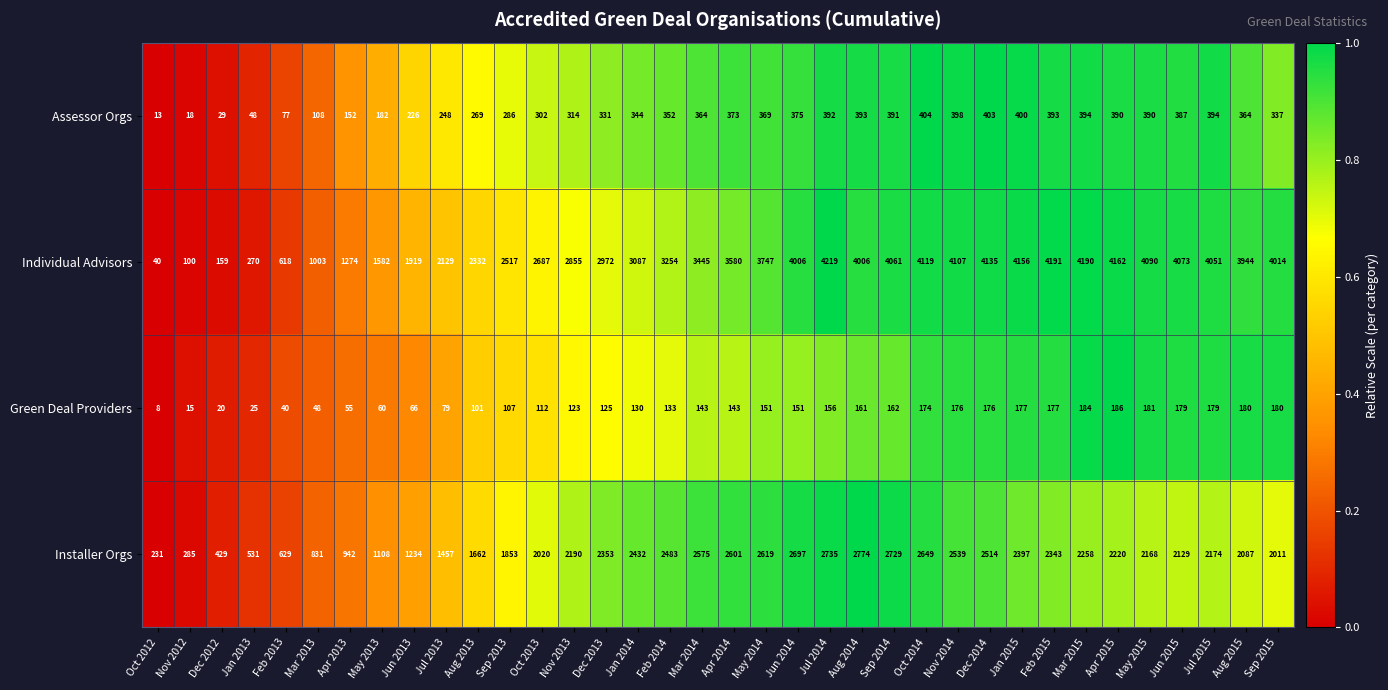

What is the maximum value shown in the chart?

4219